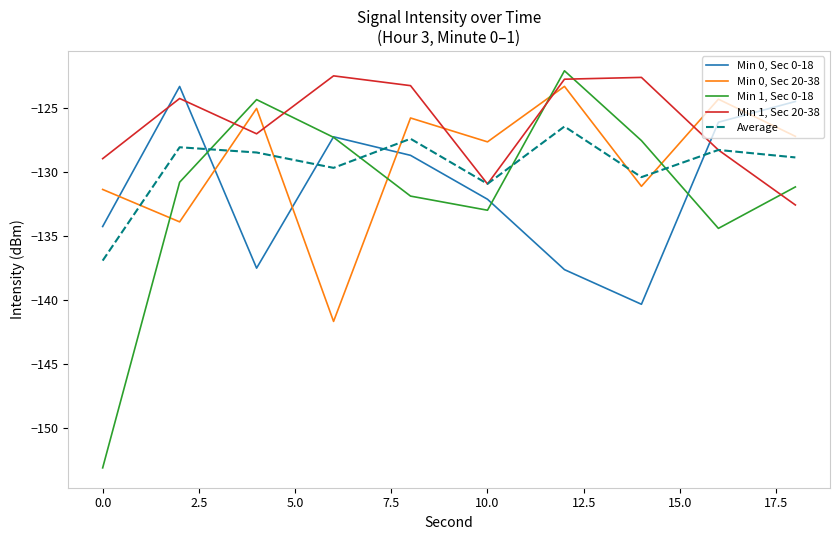

What is the maximum value for Min 0, Sec 20-38?

-123.3